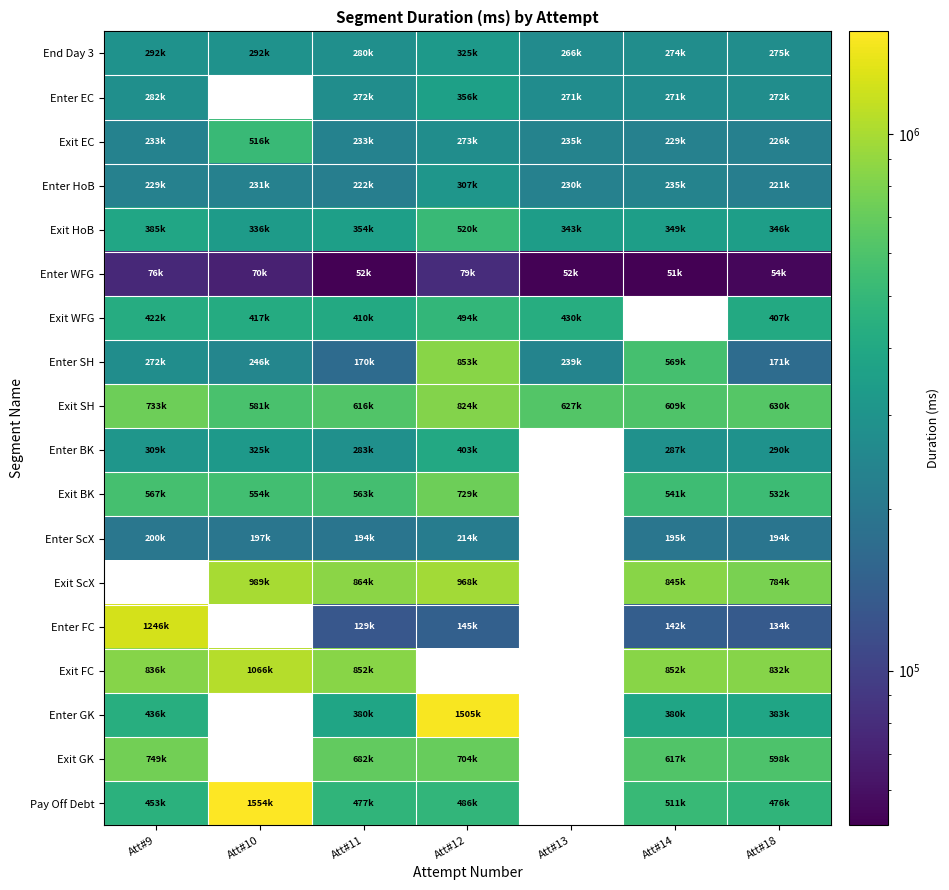

What is the spread (max minus min) of values at Att#18?

777869.0